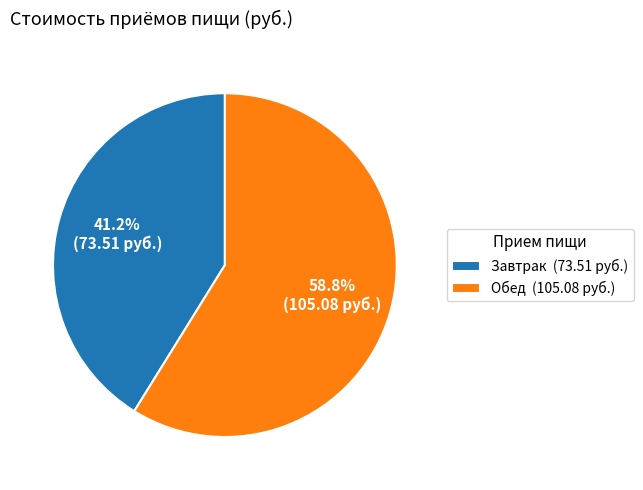

To the nearest percent, what portion does Завтрак represent?

41%